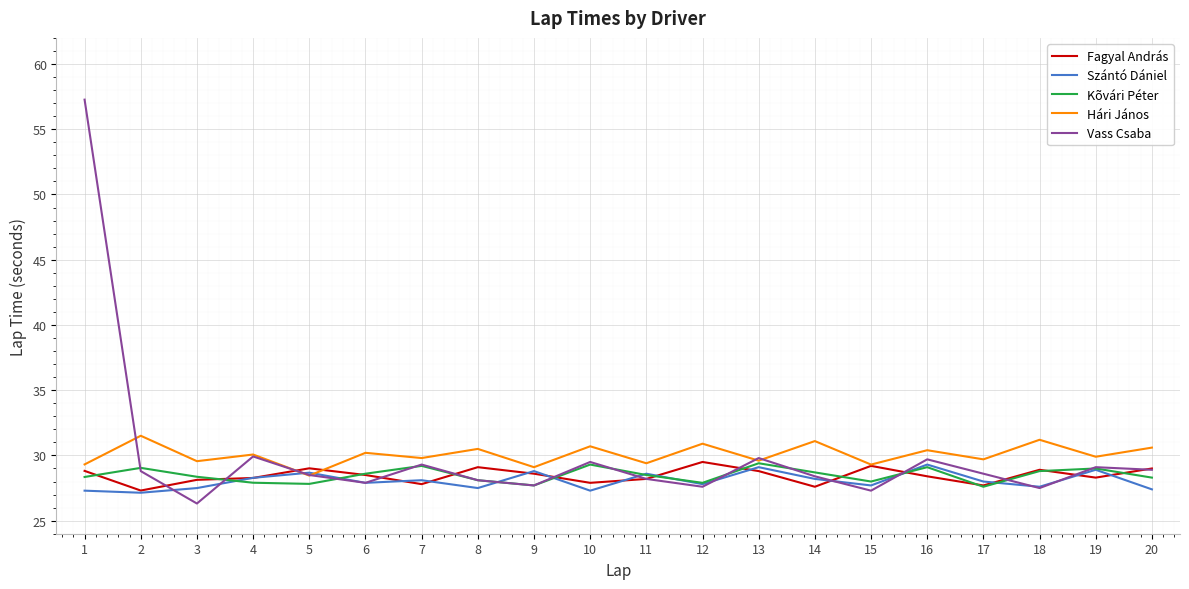

Where does the Fagyal András series first go above 28?

1